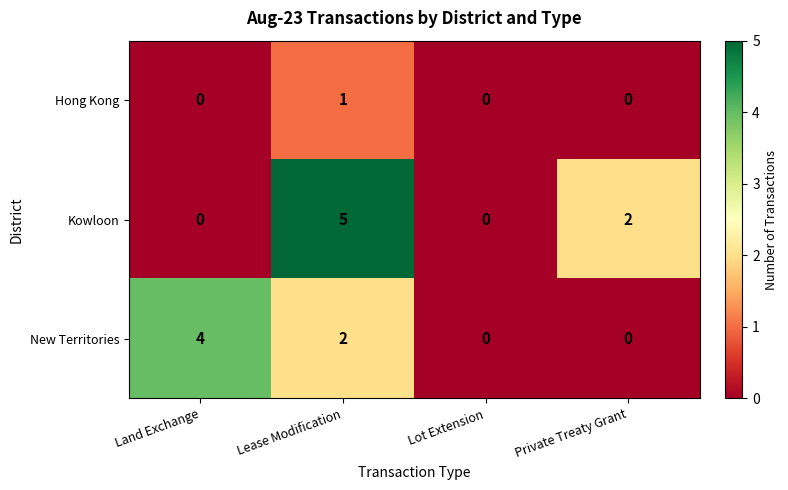

How many Hong Kong values are between 0 and 1?

4